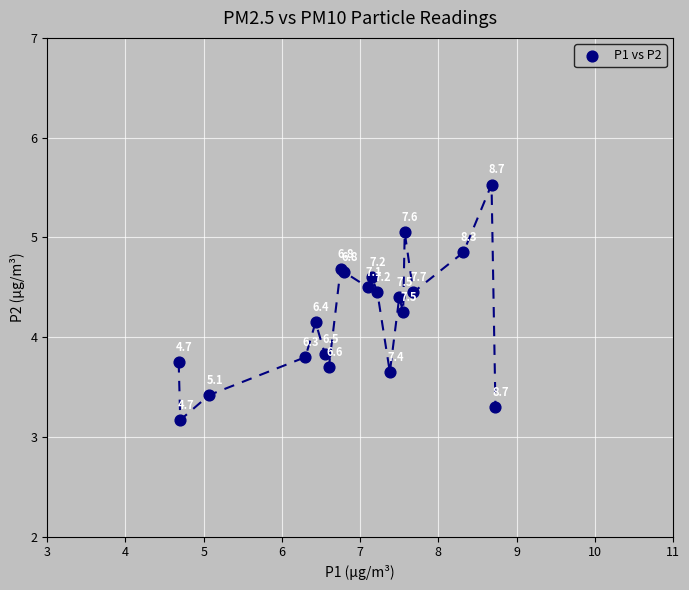

What Y value in the scatter plot is closest to 4?

4.2